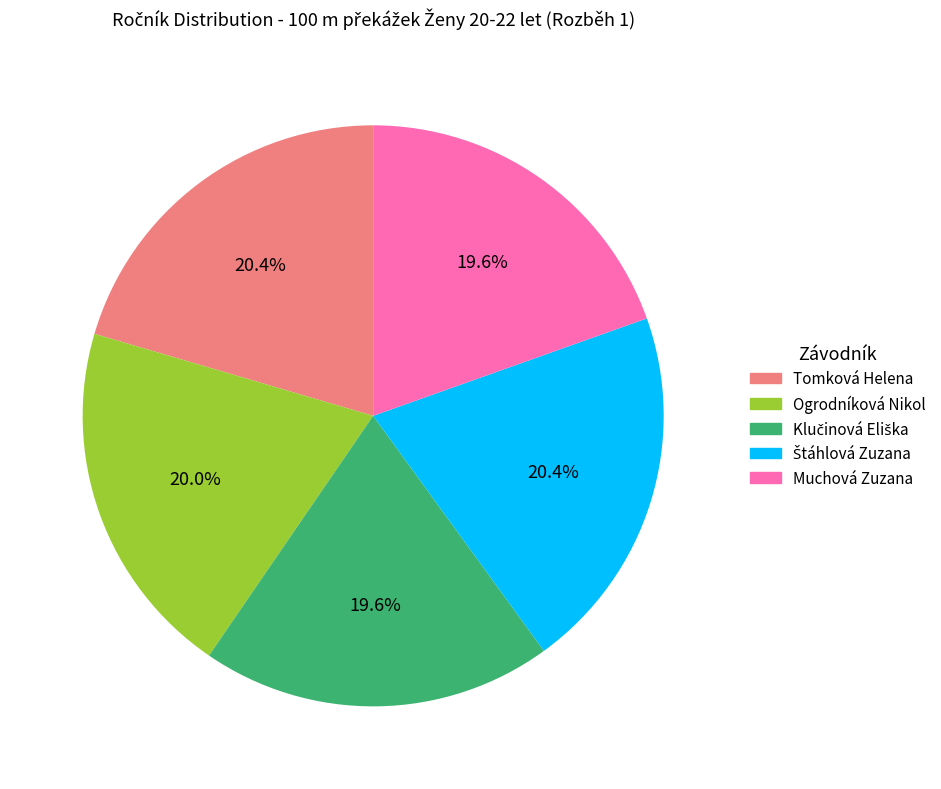

What is the ratio of the value at Tomková Helena to the value at Muchová Zuzana?

1.0